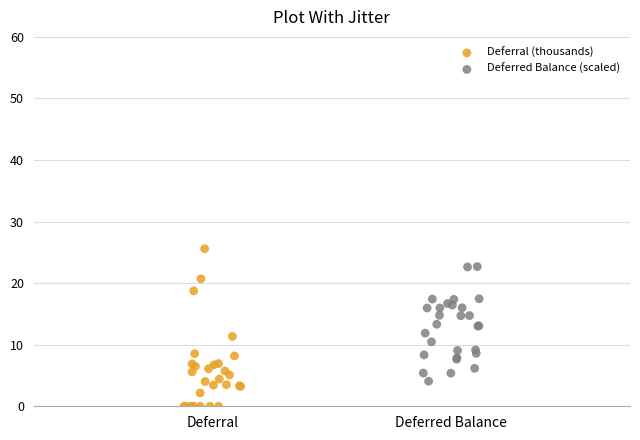

Which series has the widest spread of Y values?

Deferral (thousands)